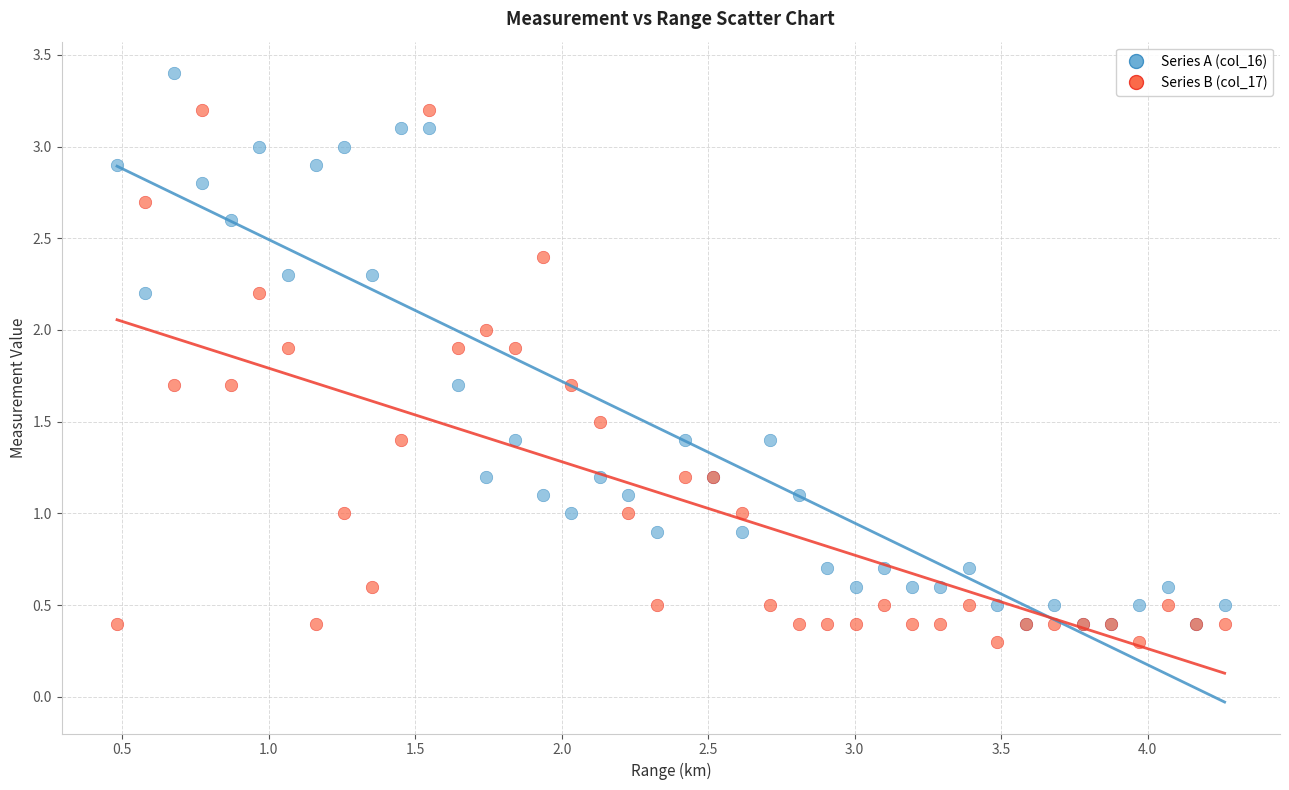

What are all the series names shown in the legend?

Series A (col_16), Series B (col_17)